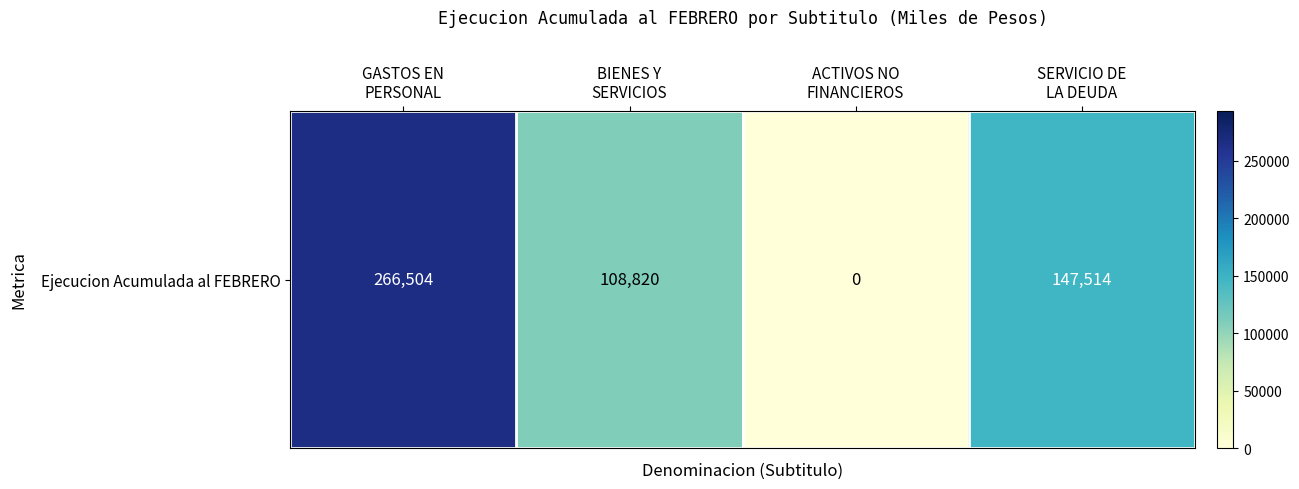

What is the sum of all values?

522838